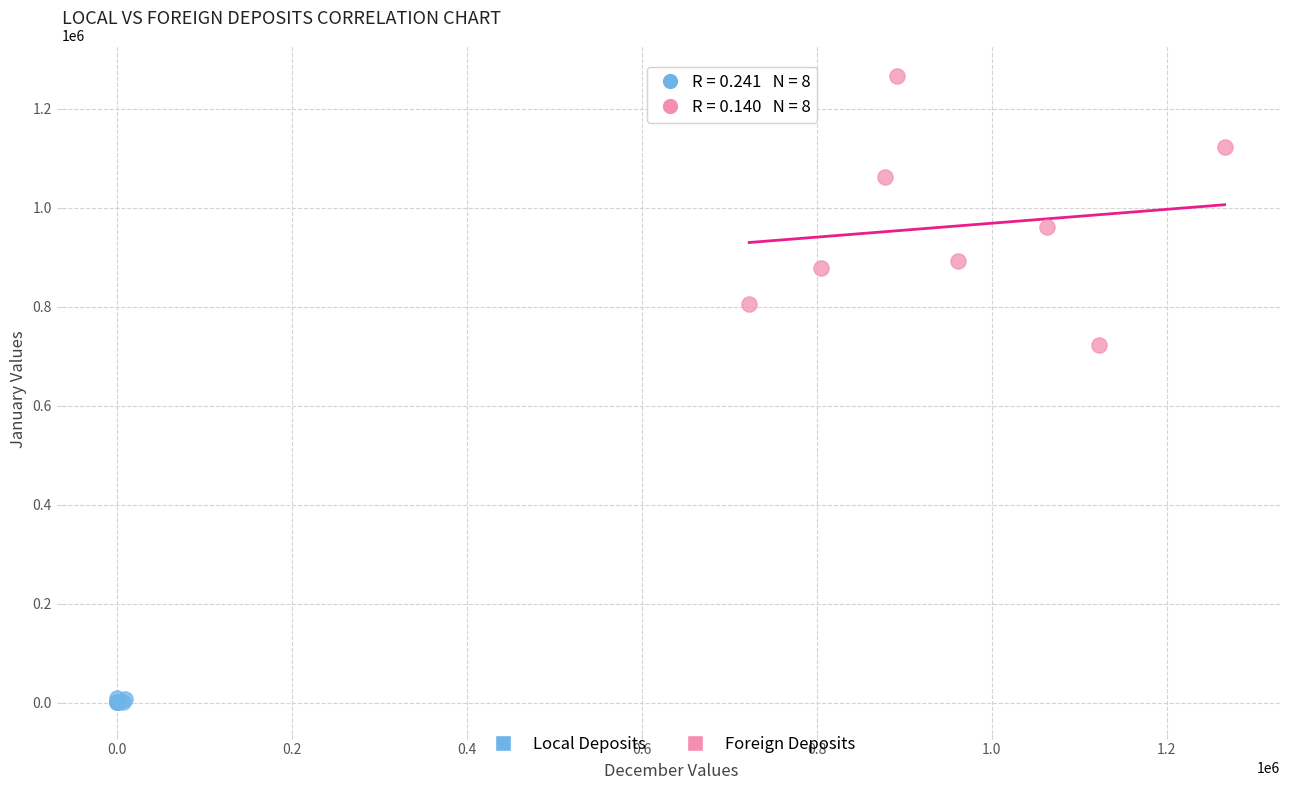

Which series contains the lowest Y value?

Local Deposits